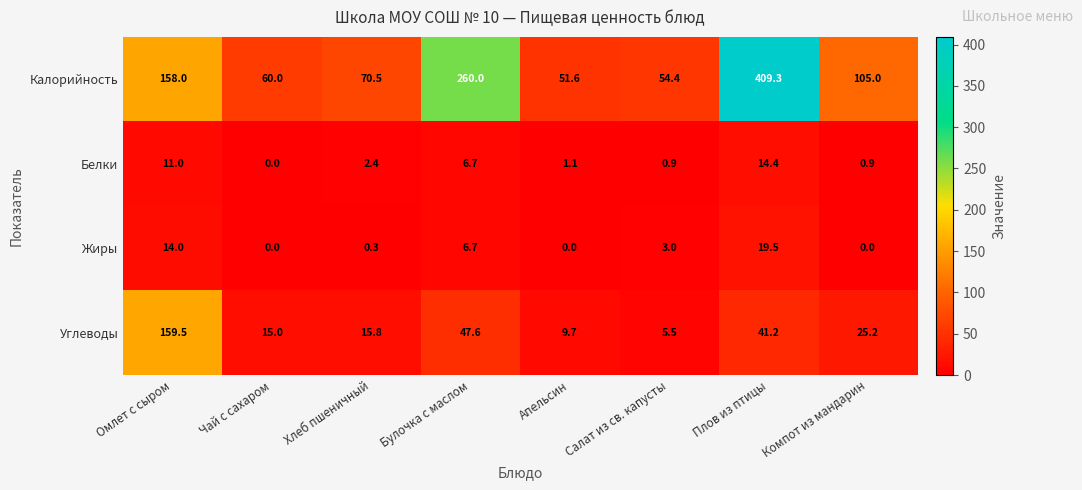

The value of Жиры at Апельсин is -12.5. True or false?

False